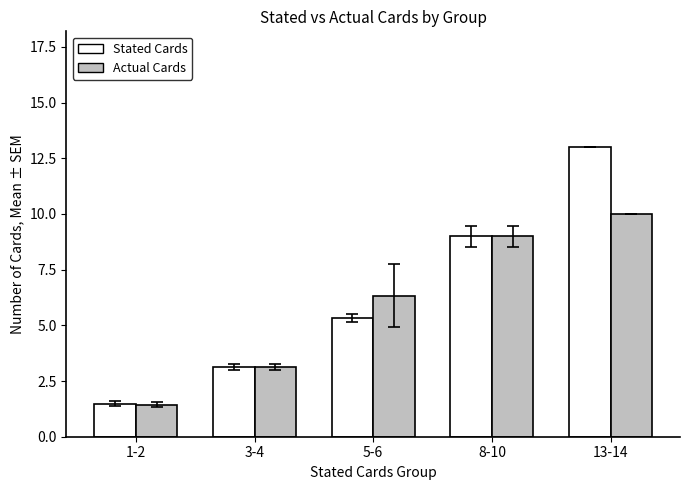

True or false: Actual Cards has a value of 3.1 at 3-4.

True